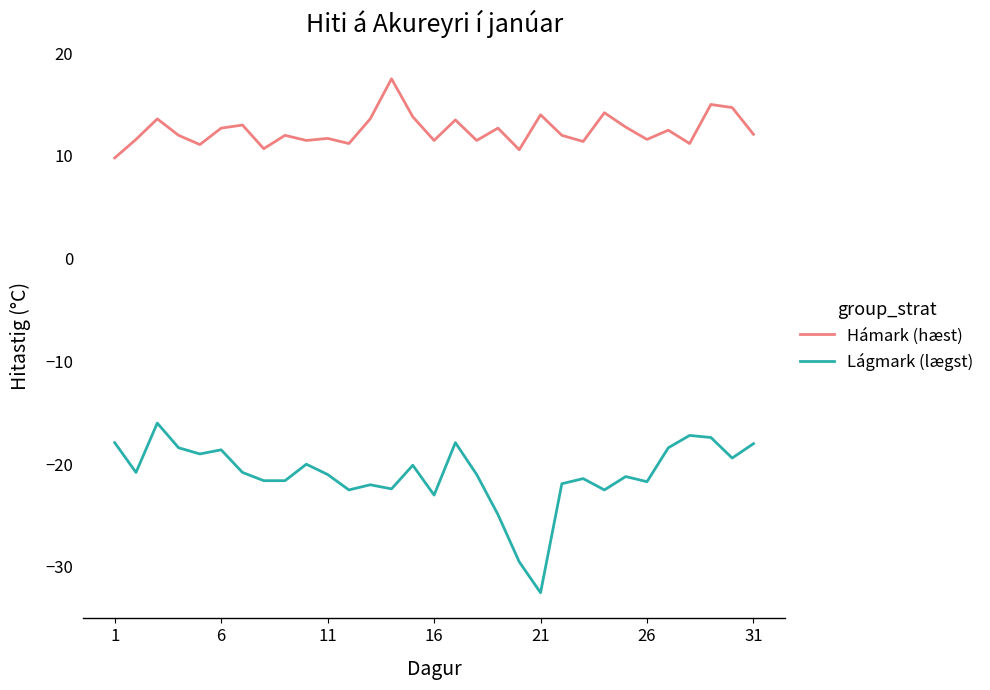

What is the minimum value for Hámark (hæst)?

9.8